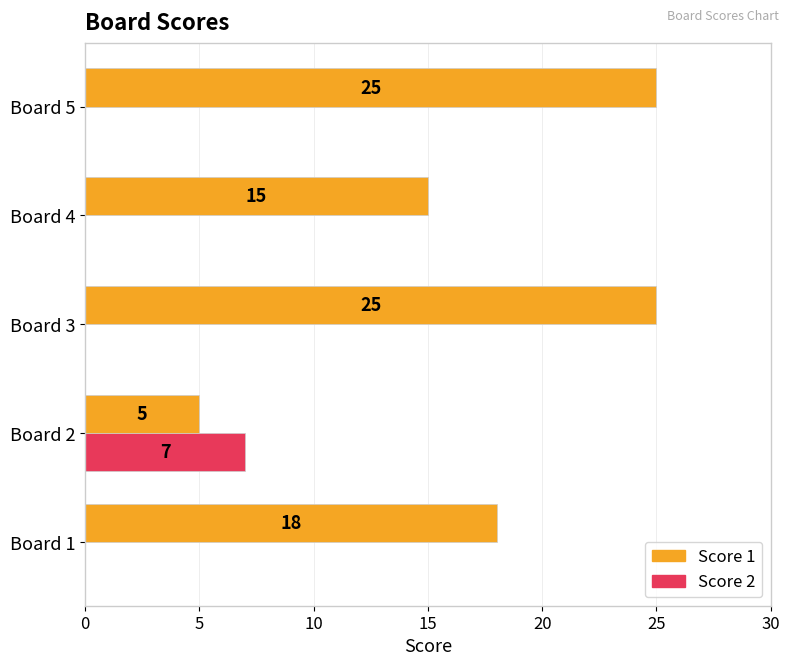

What are all the series names shown in the legend?

Score 1, Score 2